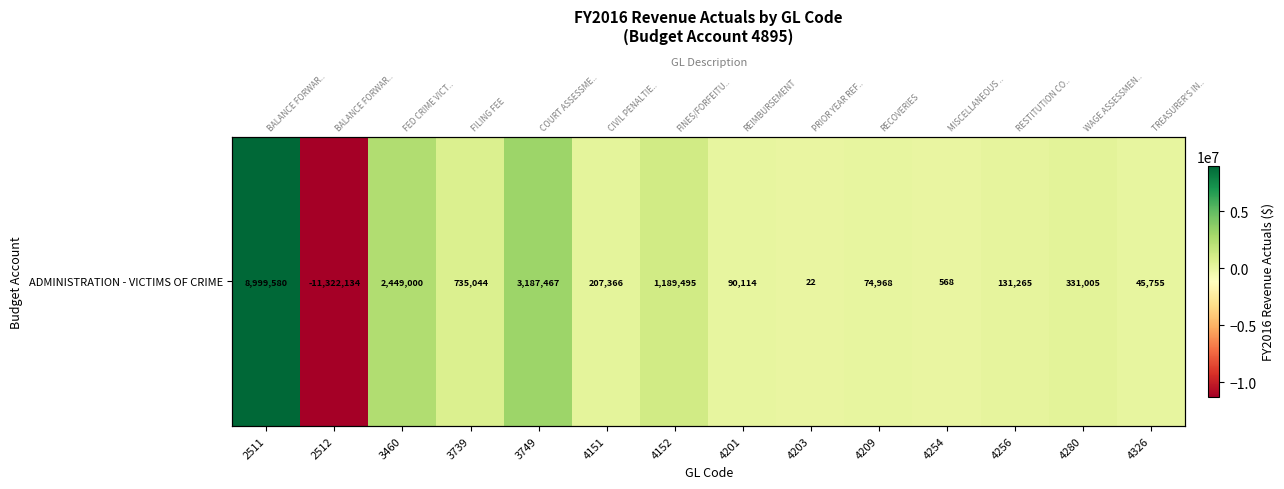

What is the greatest value displayed?

8999580